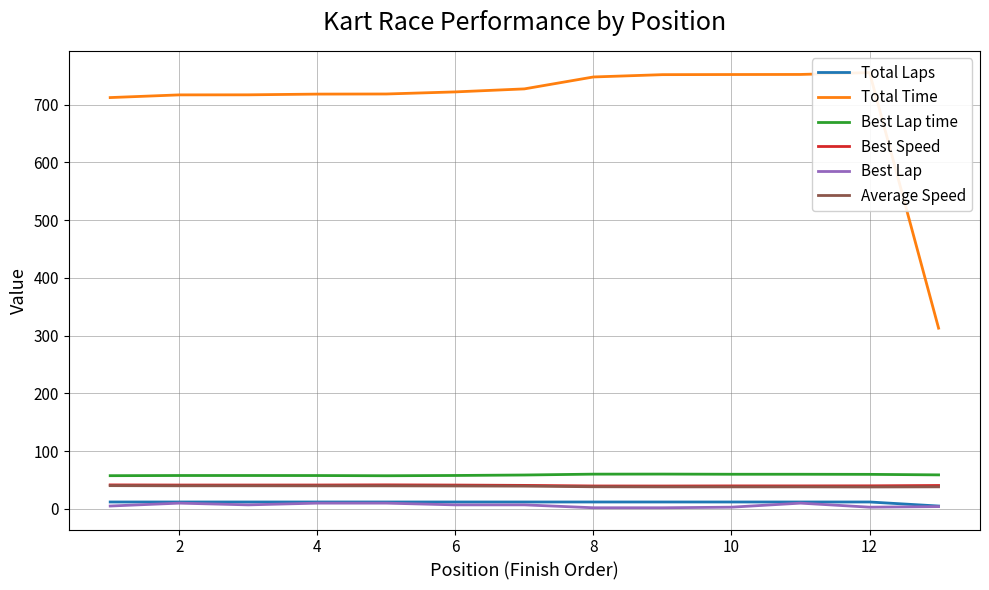

True or false: Total Time and Average Speed cross at least once.

False